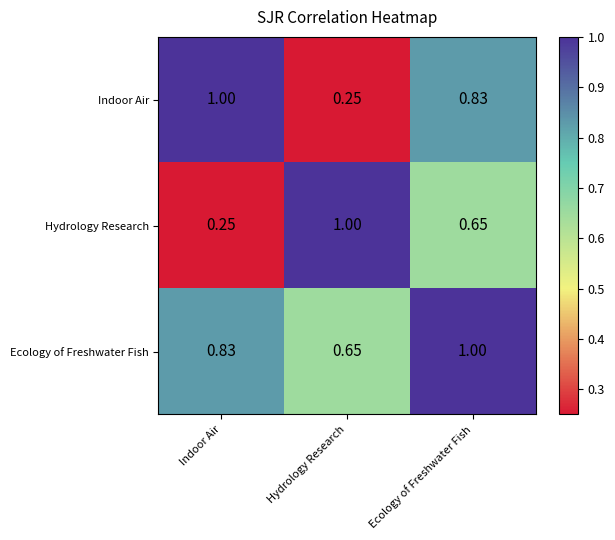

Which category has the highest value in the Ecology of Freshwater Fish series?

Ecology of Freshwater Fish